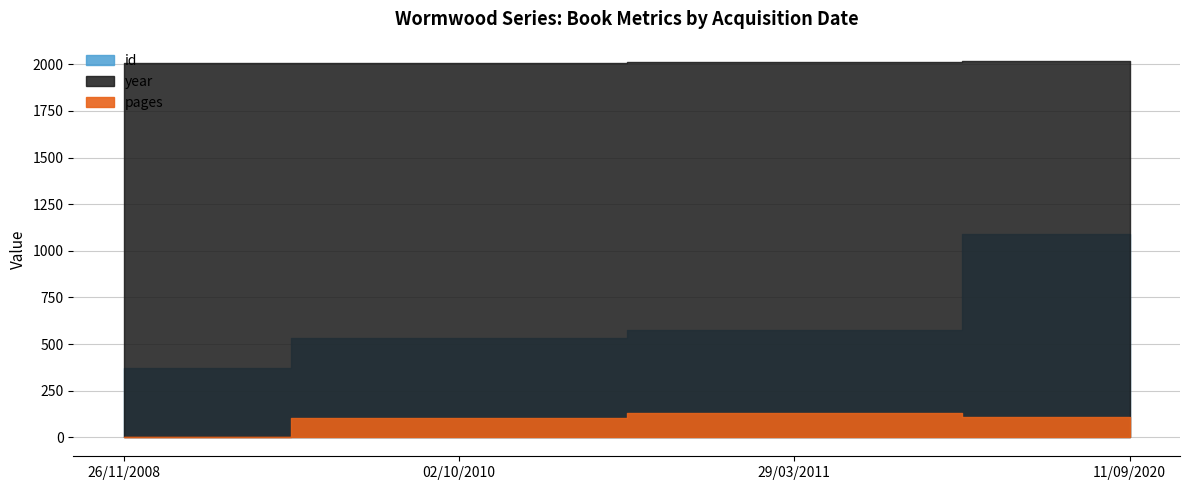

Reading right to left, what are all the values shown in this chart?

id: 11/09/2020=1088	29/03/2011=575	02/10/2010=535	26/11/2008=370
pages: 11/09/2020=112	29/03/2011=130	02/10/2010=106	26/11/2008=0
year: 11/09/2020=2020	29/03/2011=2010	02/10/2010=2009	26/11/2008=2008